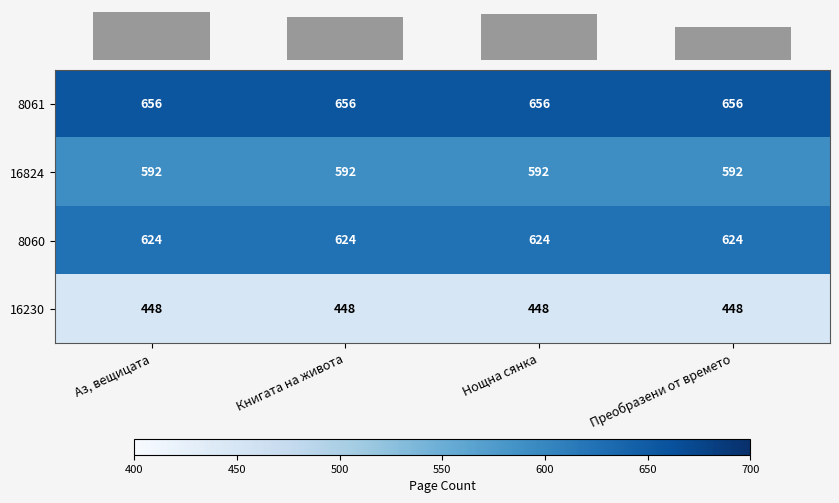

The 8061 series shows 656 at Книгата на живота. True or false?

True